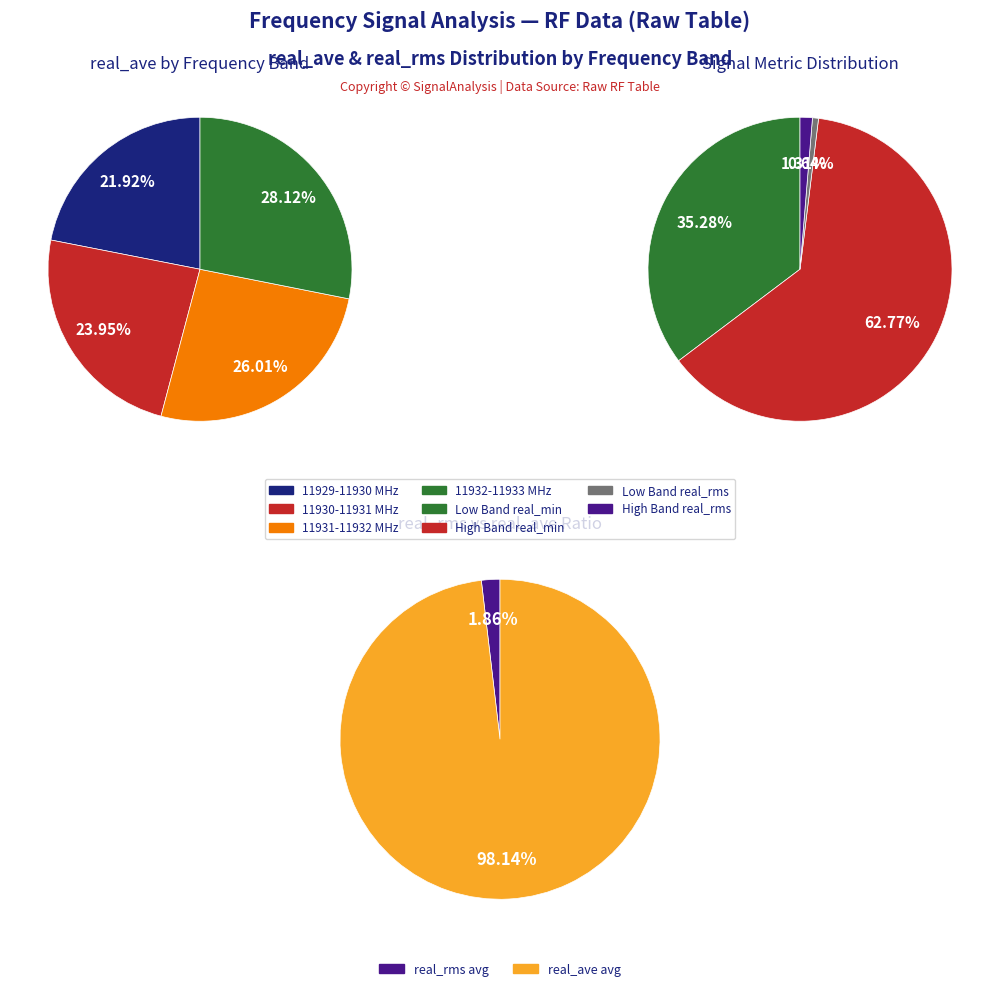

True or false: 4 accounts for 1% of the total.

False